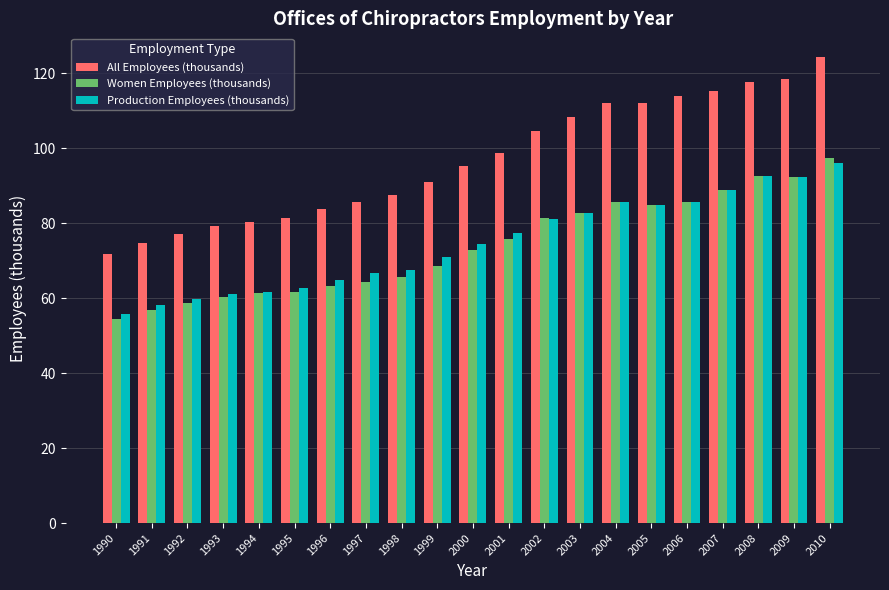

The Women Employees (thousands) series shows 163.4 at 2010. True or false?

False